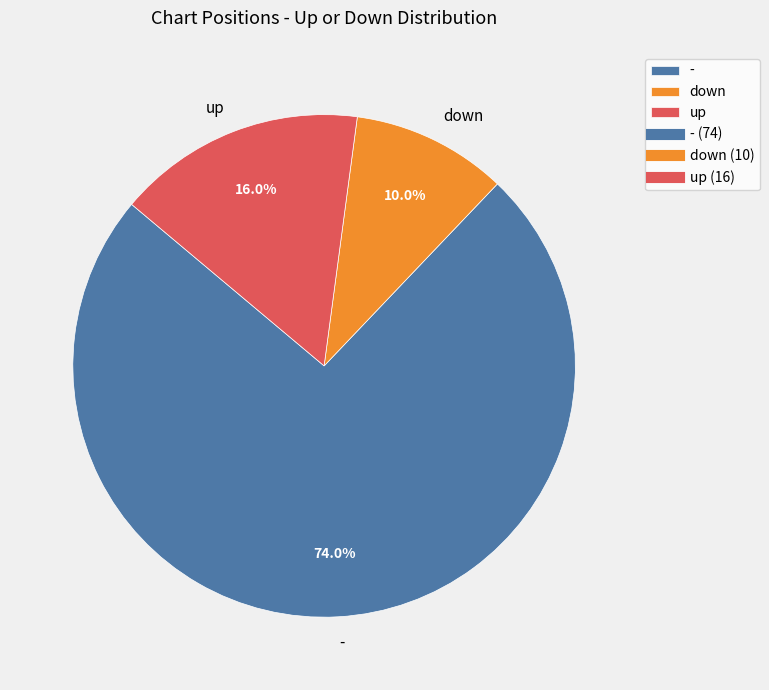

Which slice is the smallest?

down